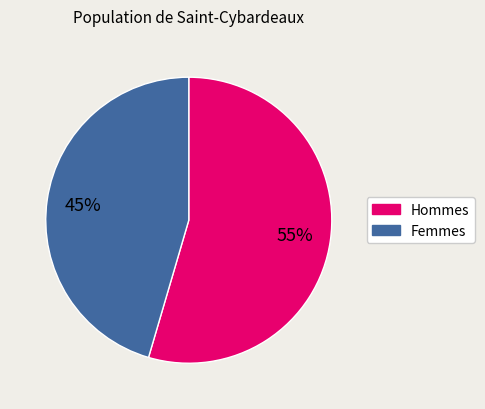

Is there any slice that represents more than half of the pie?

Yes